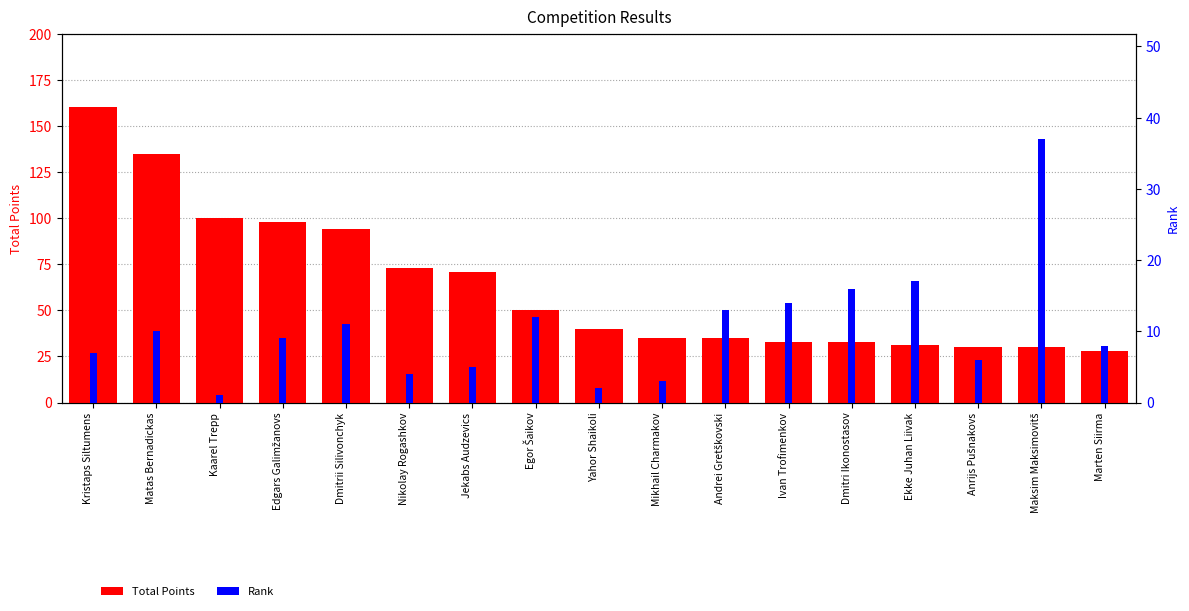

What is the label of the 3rd bar from the right?

Anrijs Pušnakovs